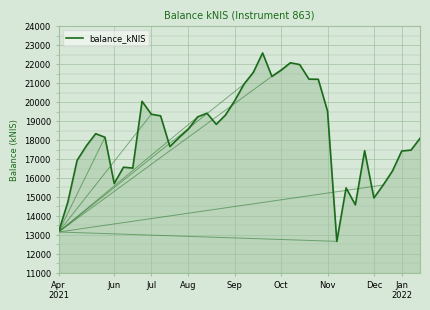

Does the chart display data point markers on the line(s)?

No